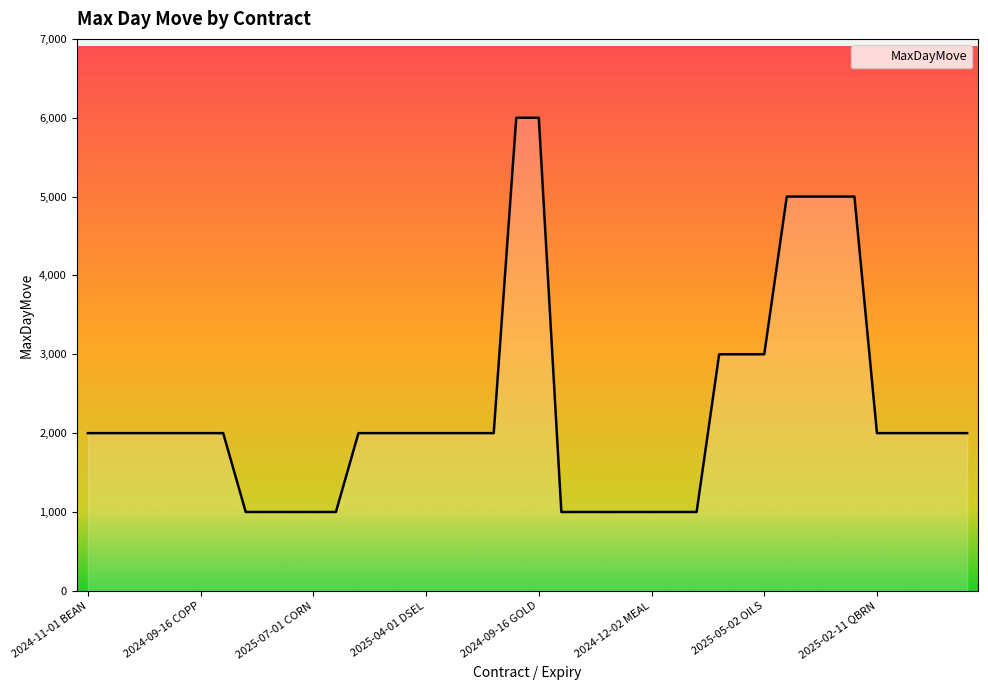

What is the difference between the maximum and minimum values?

5000